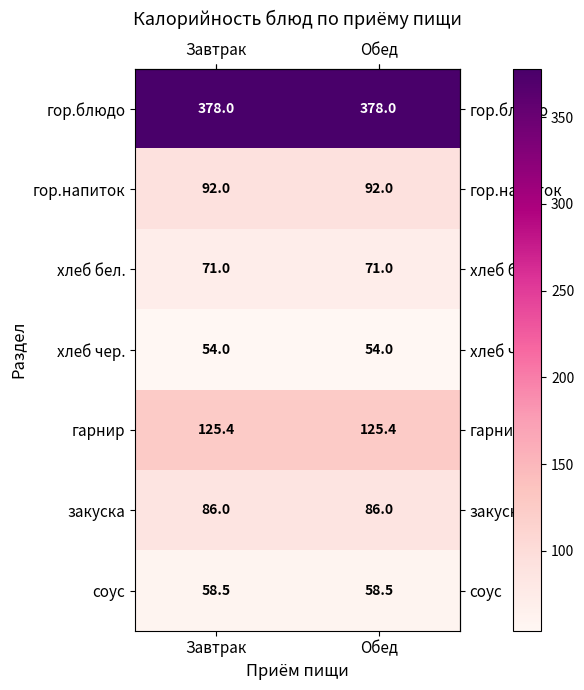

What is the spread (max minus min) of values at Обед?

324.0